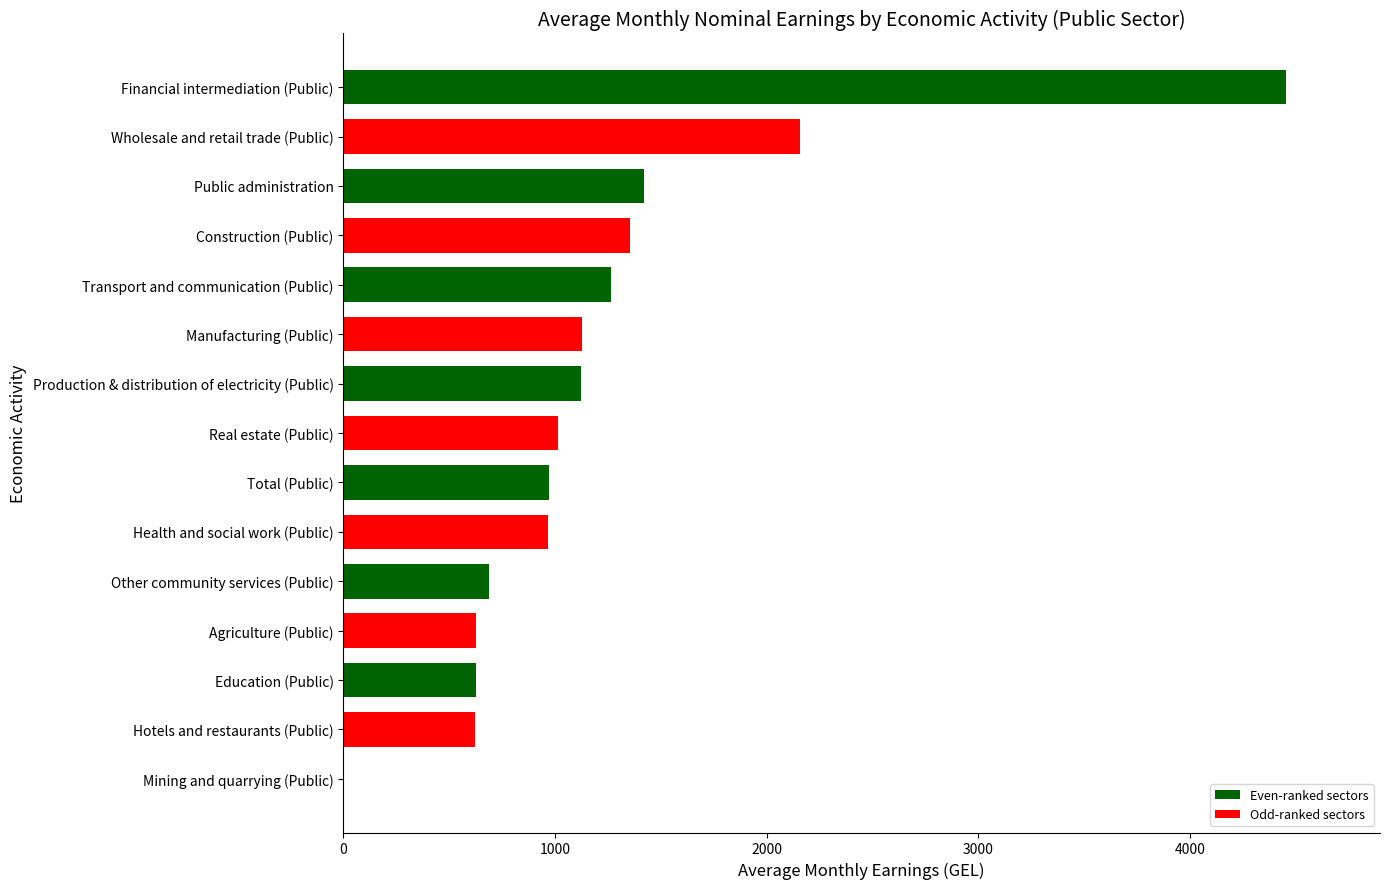

How many distinct data groups are displayed?

1